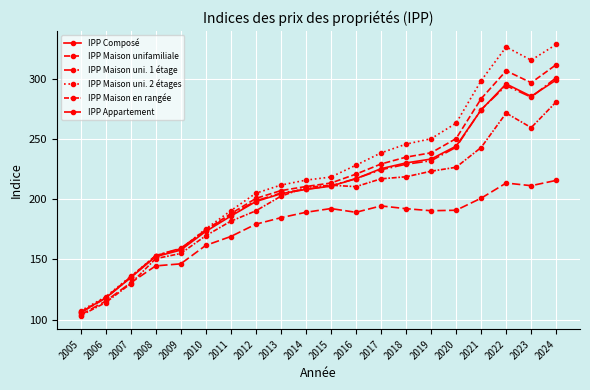

Reading left to right, what are all the values shown in this chart?

IPP Composé: 2005=106.1	2006=117.9	2007=134.8	2008=152.3	2009=157.7	2010=173.2	2011=185.9	2012=198.0	2013=204.5	2014=208.1	2015=210.8	2016=217.0	2017=225.3	2018=230.1	2019=233.3	2020=244.0	2021=274.1	2022=295.7	2023=285.4	2024=299.0
IPP Maison unifamiliale: 2005=106.2	2006=118.3	2007=135.3	2008=153.0	2009=158.8	2010=174.5	2011=187.9	2012=200.6	2013=207.1	2014=210.5	2015=213.4	2016=220.8	2017=229.2	2018=234.9	2019=238.5	2020=250.3	2021=283.4	2022=306.6	2023=296.7	2024=311.7
IPP Maison uni. 1 étage: 2005=105.6	2006=117.9	2007=135.0	2008=153.2	2009=159.2	2010=174.3	2011=186.9	2012=198.6	2013=205.1	2014=208.2	2015=211.1	2016=217.1	2017=224.4	2018=229.0	2019=231.9	2020=243.1	2021=274.4	2022=294.3	2023=284.7	2024=300.9
IPP Maison uni. 2 étages: 2005=107.2	2006=118.9	2007=135.8	2008=152.9	2009=158.5	2010=175.3	2011=190.4	2012=204.9	2013=211.7	2014=215.8	2015=218.4	2016=228.2	2017=238.4	2018=245.7	2019=250.2	2020=263.1	2021=298.4	2022=326.4	2023=315.4	2024=328.5
IPP Maison en rangée: 2005=103.3	2006=114.1	2007=129.8	2008=150.6	2009=154.9	2010=169.6	2011=181.7	2012=190.3	2013=202.4	2014=209.8	2015=211.6	2016=210.4	2017=216.9	2018=218.6	2019=223.2	2020=226.5	2021=242.9	2022=271.5	2023=259.4	2024=280.8
IPP Appartement: 2005=104.0	2006=115.3	2007=130.5	2008=144.6	2009=146.3	2010=161.6	2011=169.0	2012=179.2	2013=184.6	2014=189.1	2015=192.2	2016=189.1	2017=194.4	2018=192.1	2019=190.4	2020=190.8	2021=200.8	2022=213.4	2023=211.2	2024=215.6